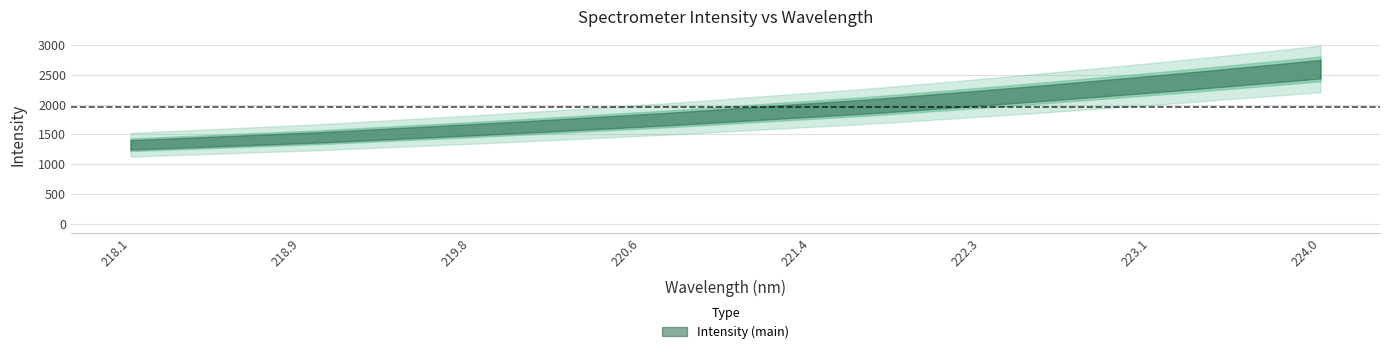

What is the change in value from 220.3533 to 220.5444?

+35.3